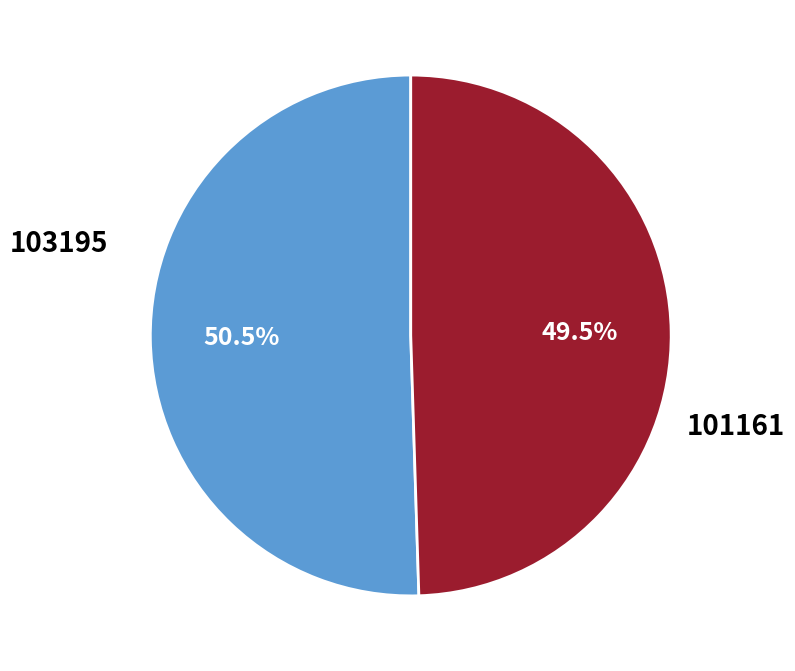

The 103195 slice represents 39% of the pie. True or false?

False